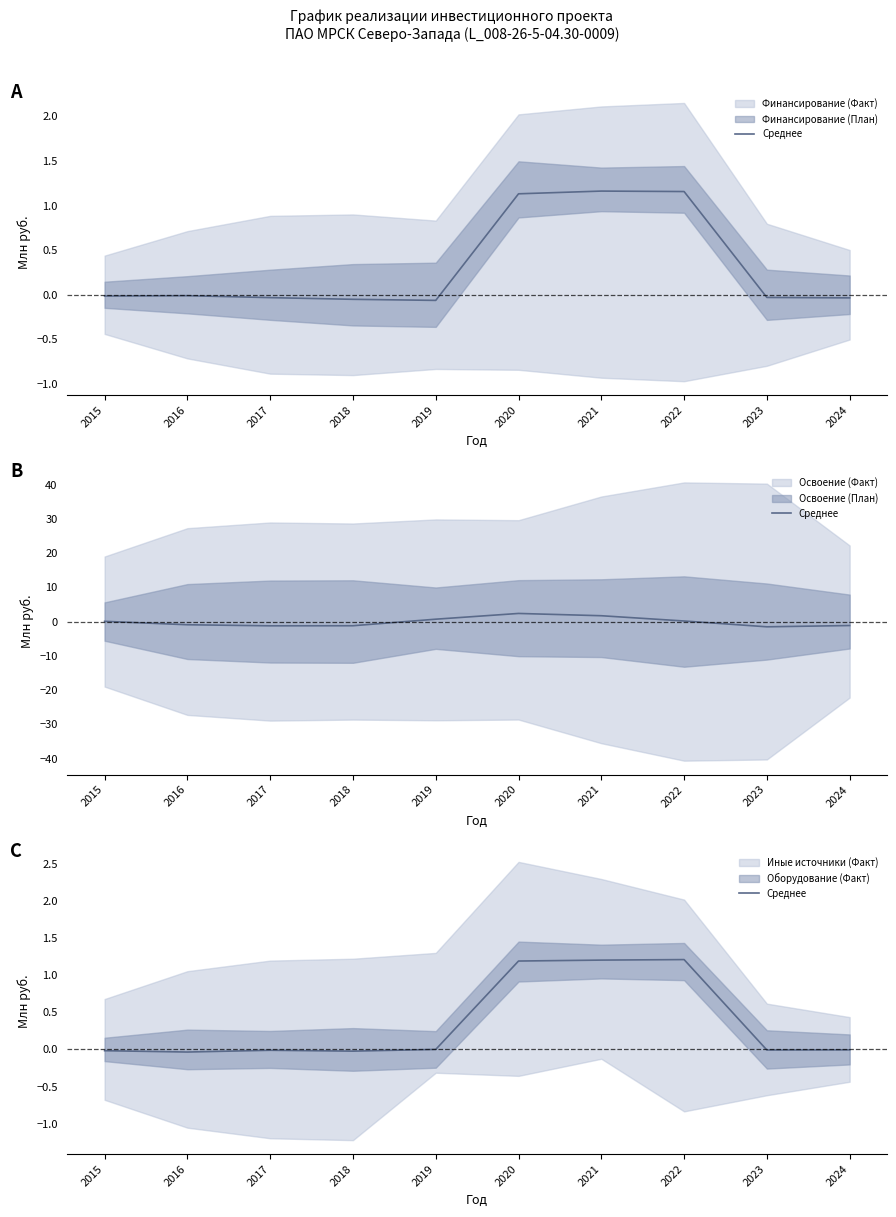

The value at 2023 is -0.0. True or false?

True